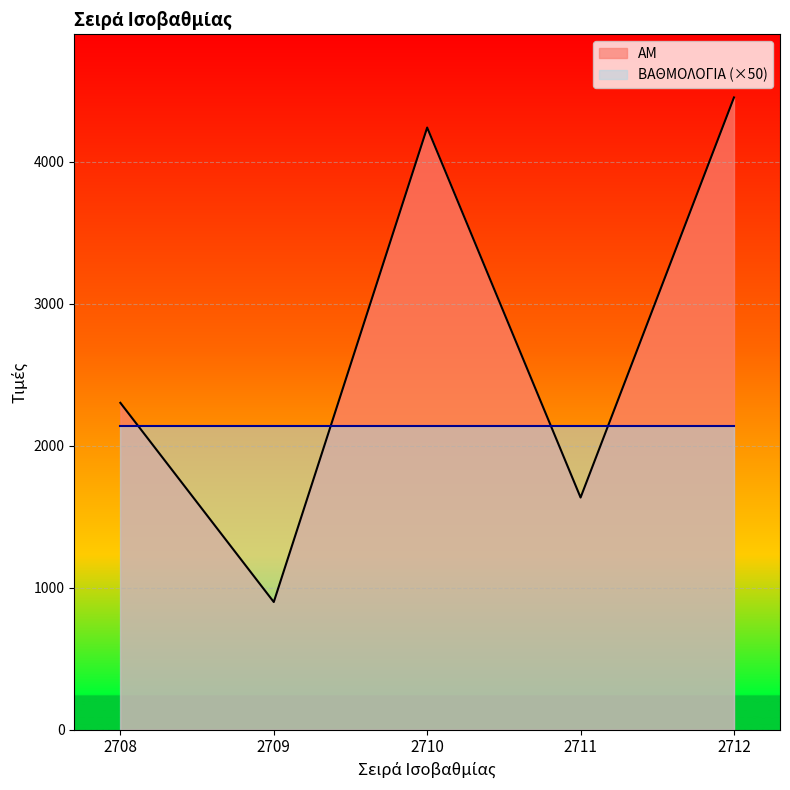

Reading left to right, list all the values displayed in this chart.

2708=2302	2709=899	2710=4241	2711=1635	2712=4453